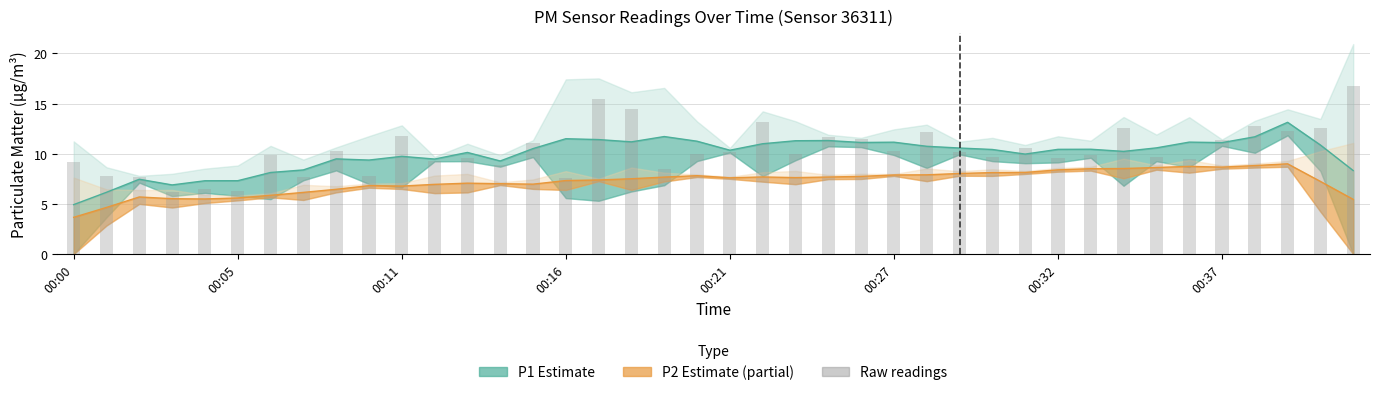

Between 28 and 32, which is larger?

28